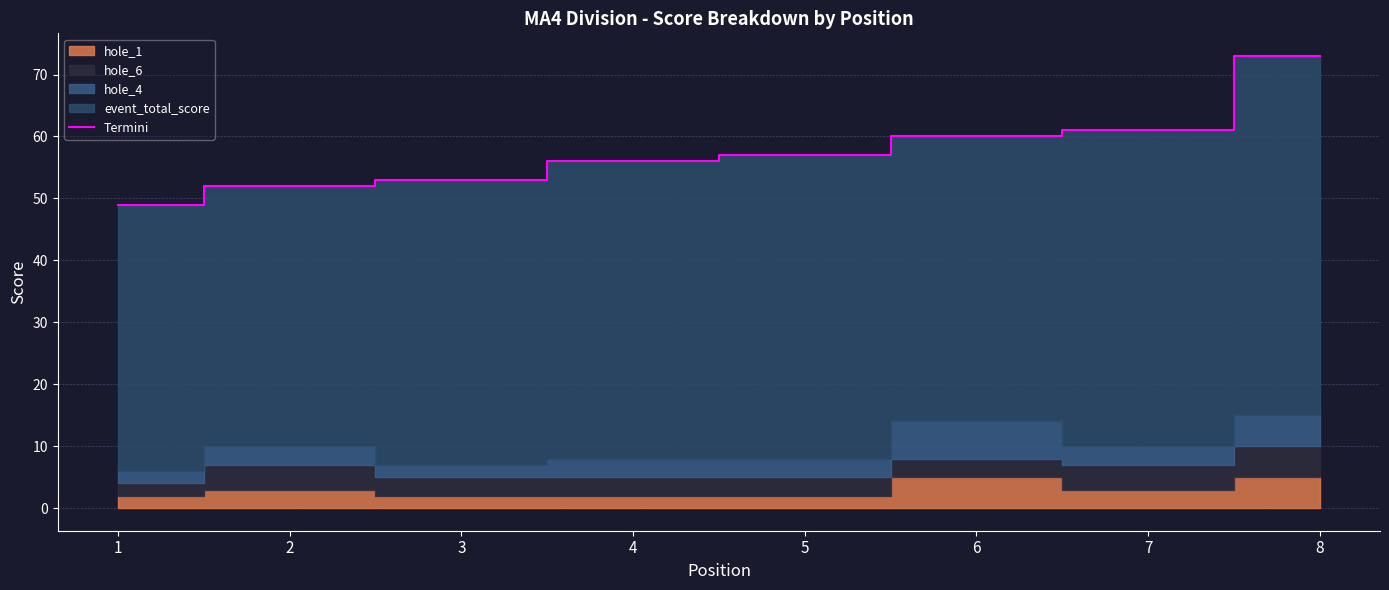

What is the difference between the values at 7 and 4?

5